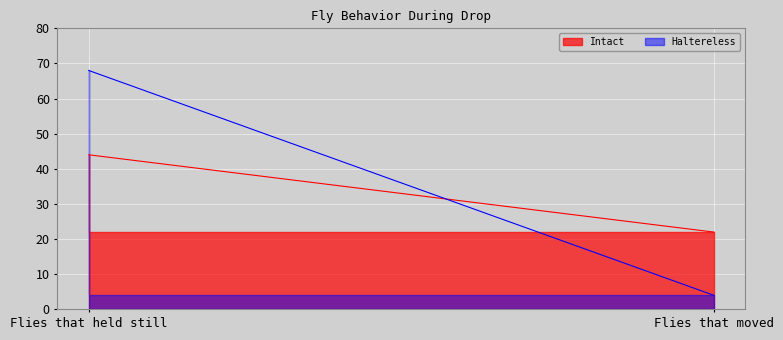

How many lines are shown in the chart?

2